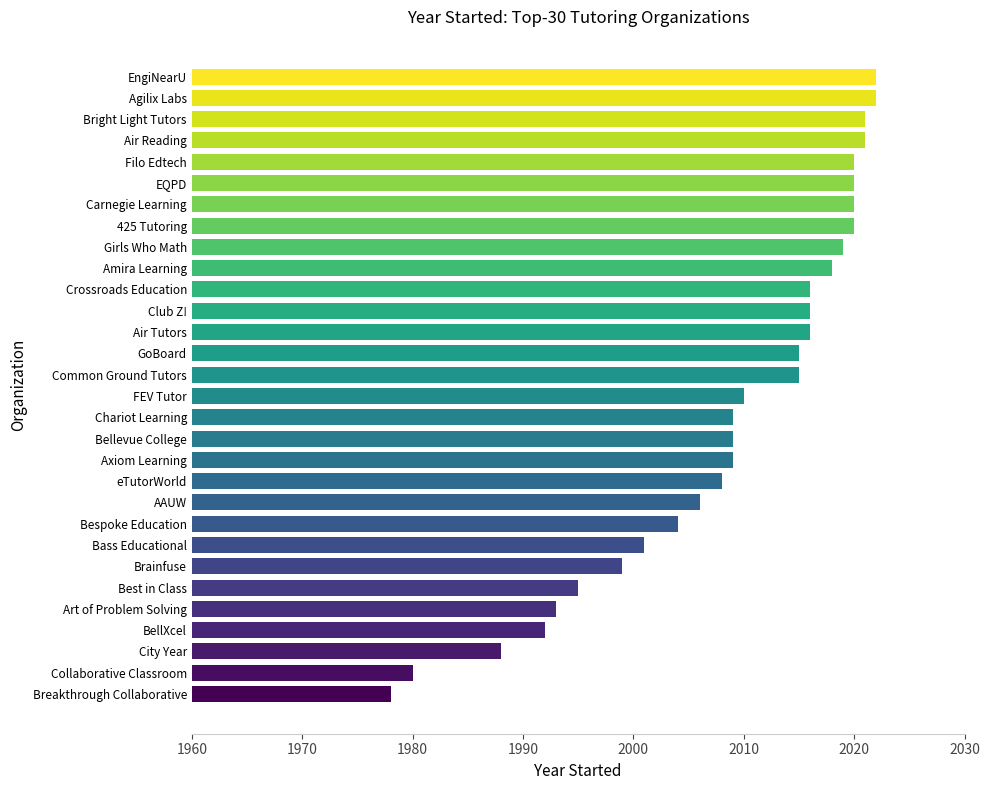

What is the label of the 20th bar from the bottom?

Crossroads Education